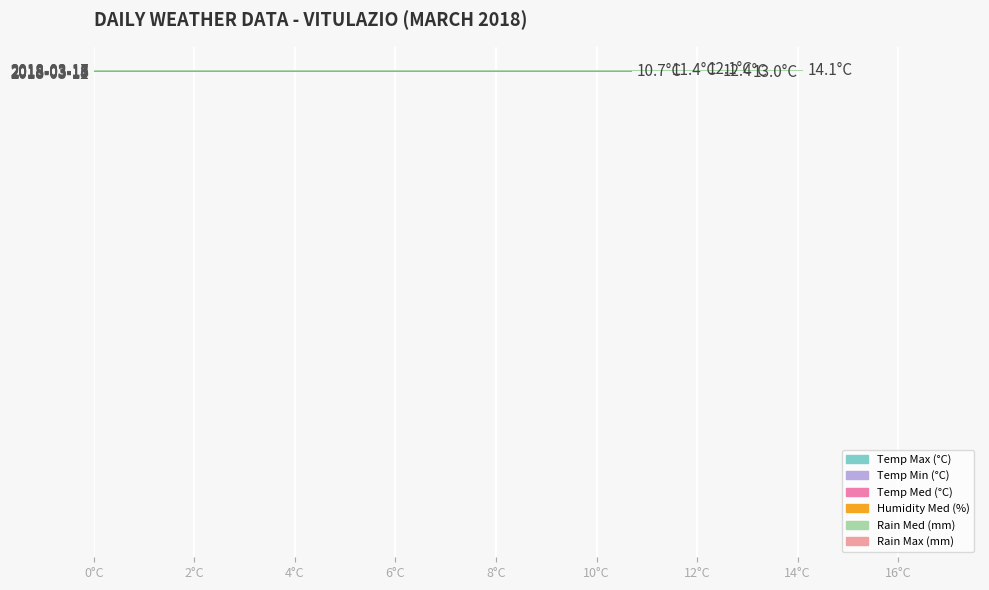

Reading left to right, transcribe all the data shown in this chart.

Temp Max (°C): 16.3	15.7	16.9	15.8	17.2	15.5	13.7
Temp Min (°C): 9.4	6.9	5.1	5.8	11.3	6.1	4.9
Temp Med (°C): 13.0	12.4	10.7	11.4	14.1	12.1	8.9
Humidity Med (%): 89.0	81.0	84.0	86.0	96.0	92.0	94.0
Rain Med (mm): 5.0	0.6	0.0	0.2	0.8	0.8	2.2
Rain Max (mm): 20.8	1.4	0.0	0.6	9.8	3.2	23.2